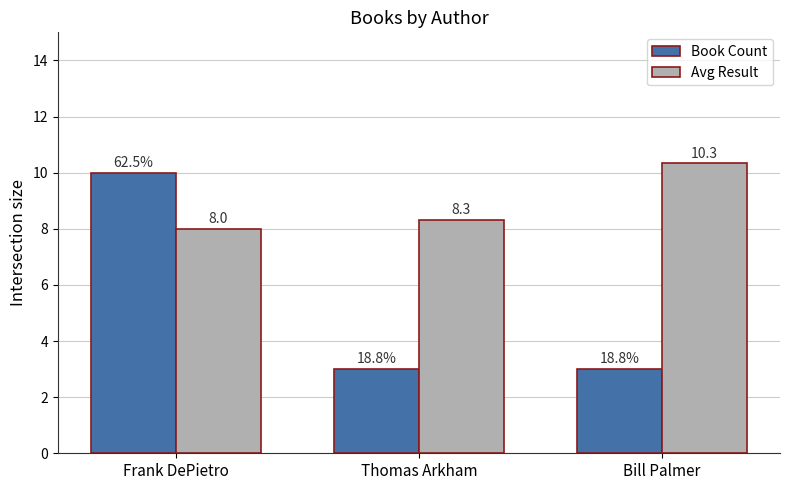

What is the difference between the second highest and minimum values in the Avg Result series?

0.3